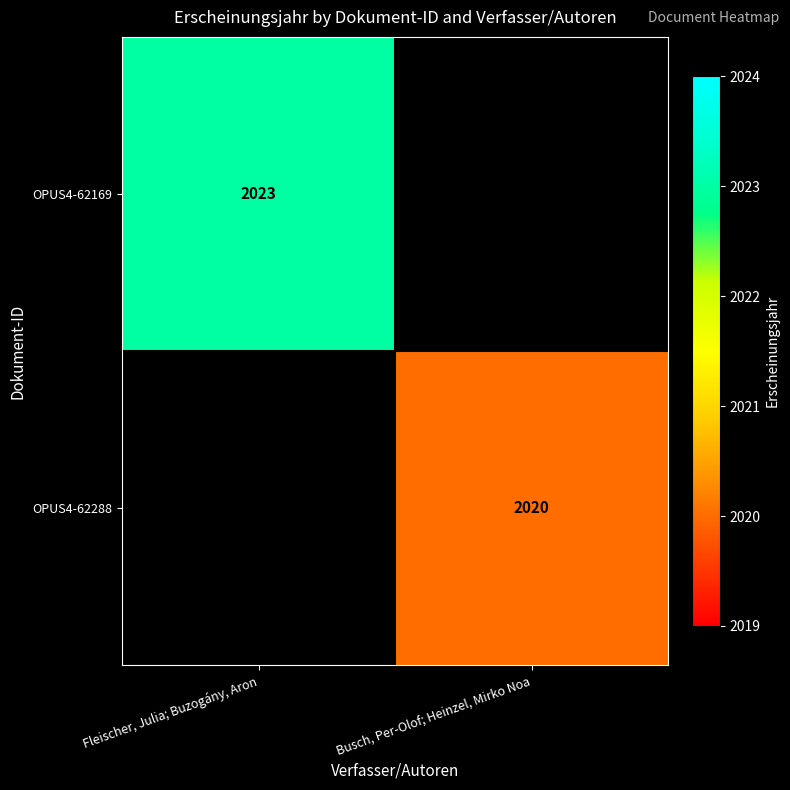

The value of OPUS4-62169 at Fleischer, Julia; Buzogány, Aron is 2788. True or false?

False